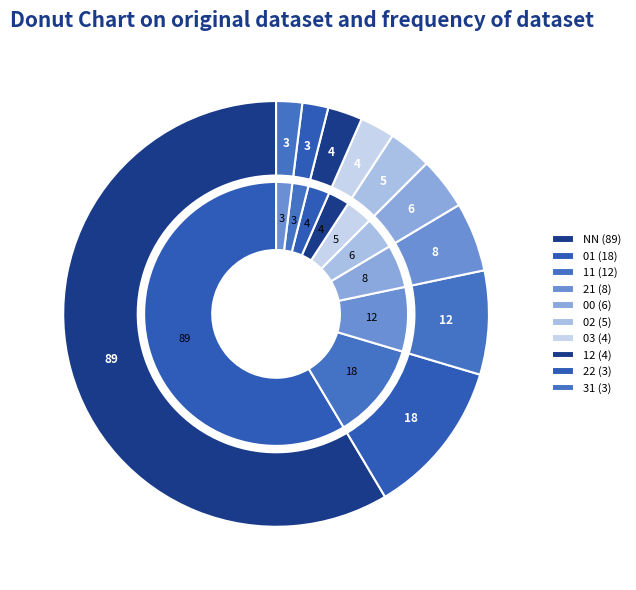

Which slice is the smallest?

22